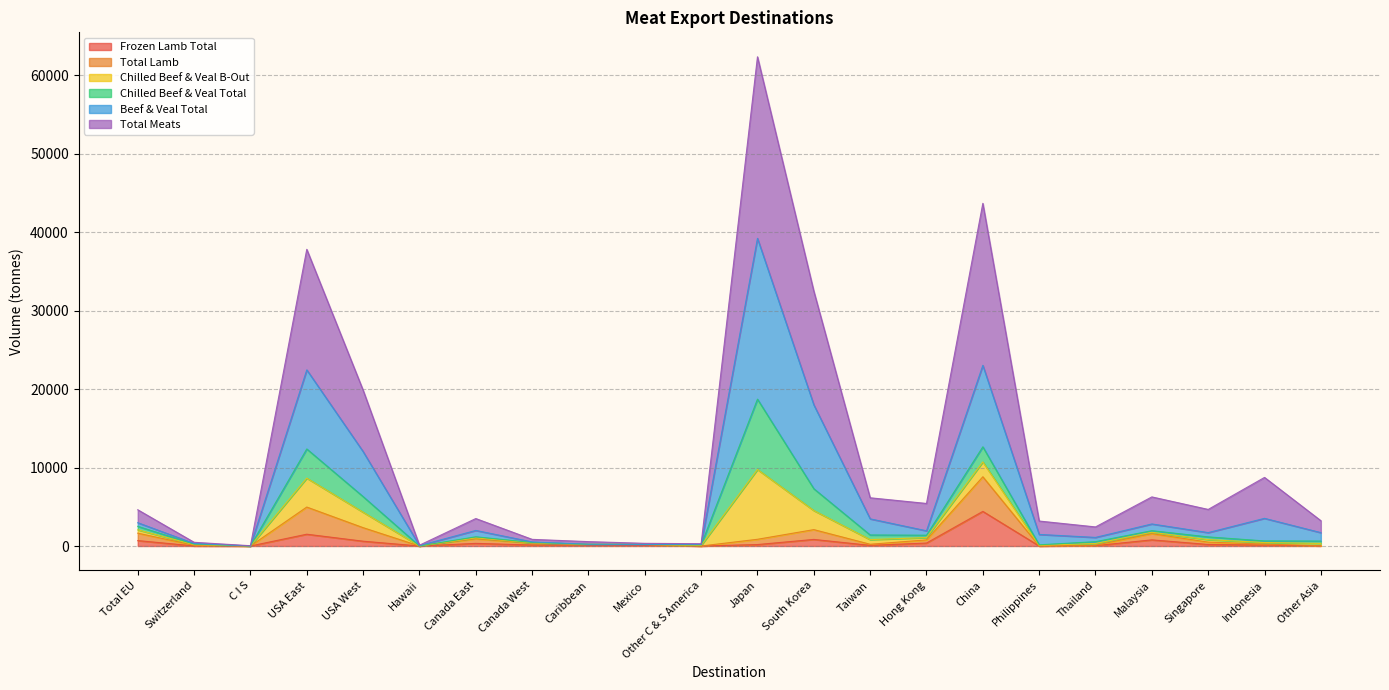

What is the value of the Total Meats point at the 15th from the left?

5423.7